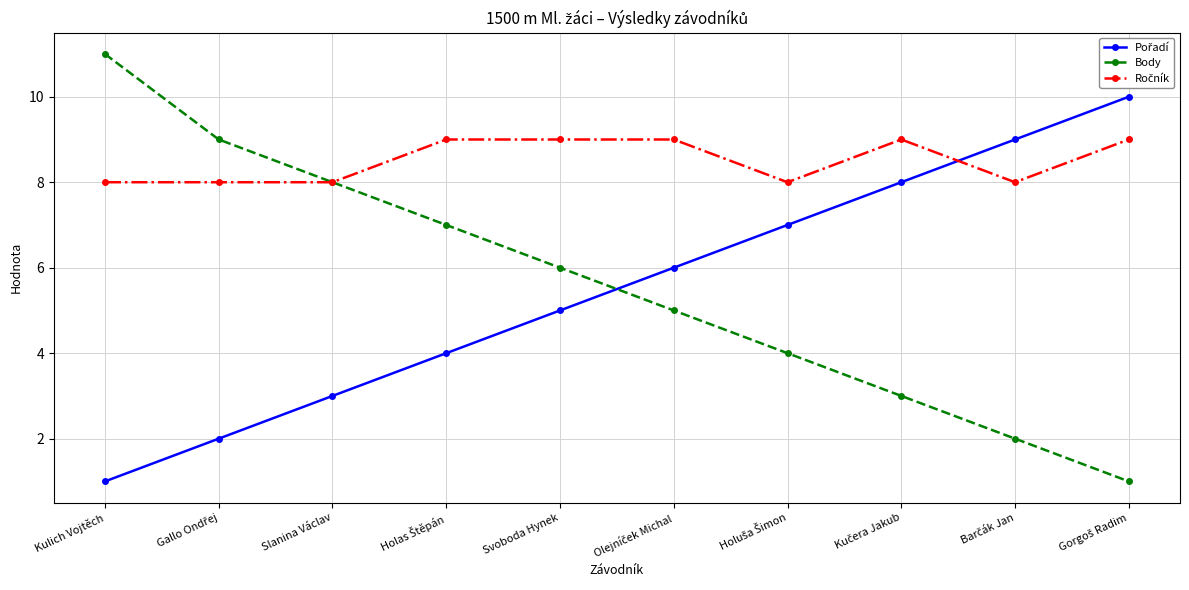

At which label does Body reach its peak?

Kulich Vojtěch